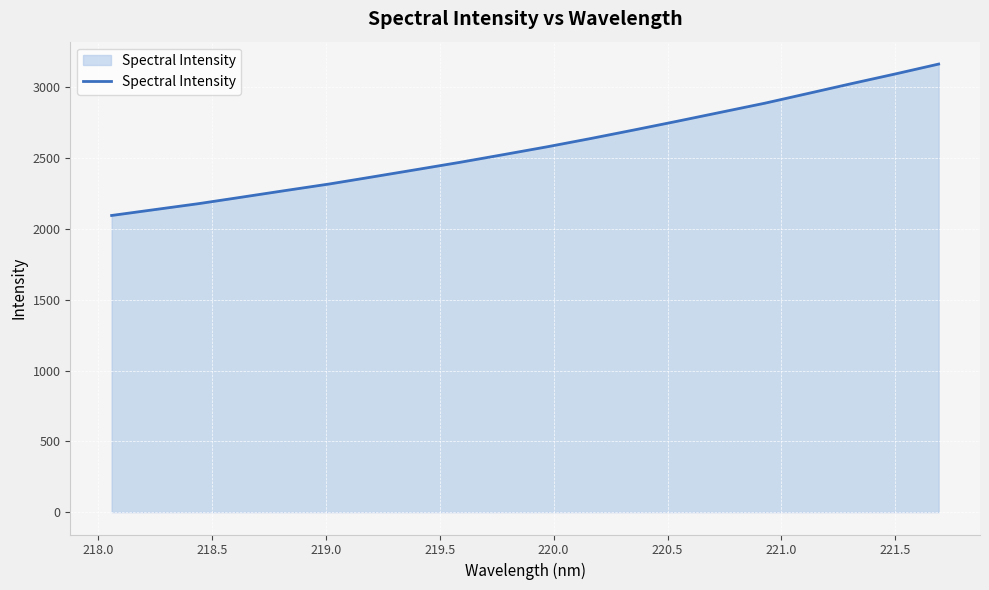

What is the smallest value displayed?

2095.7